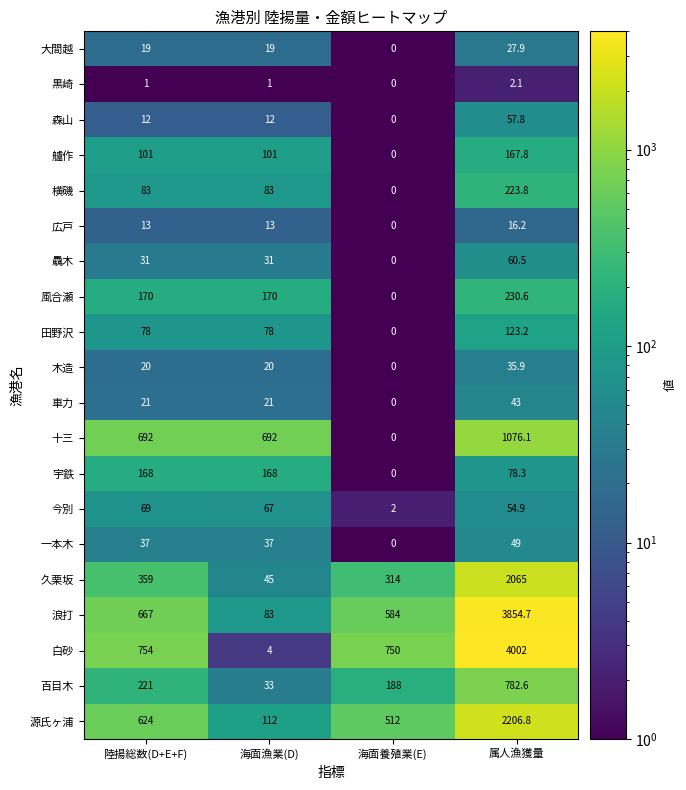

What is the difference between the maximum and second lowest values in the 艫作 series?

66.8